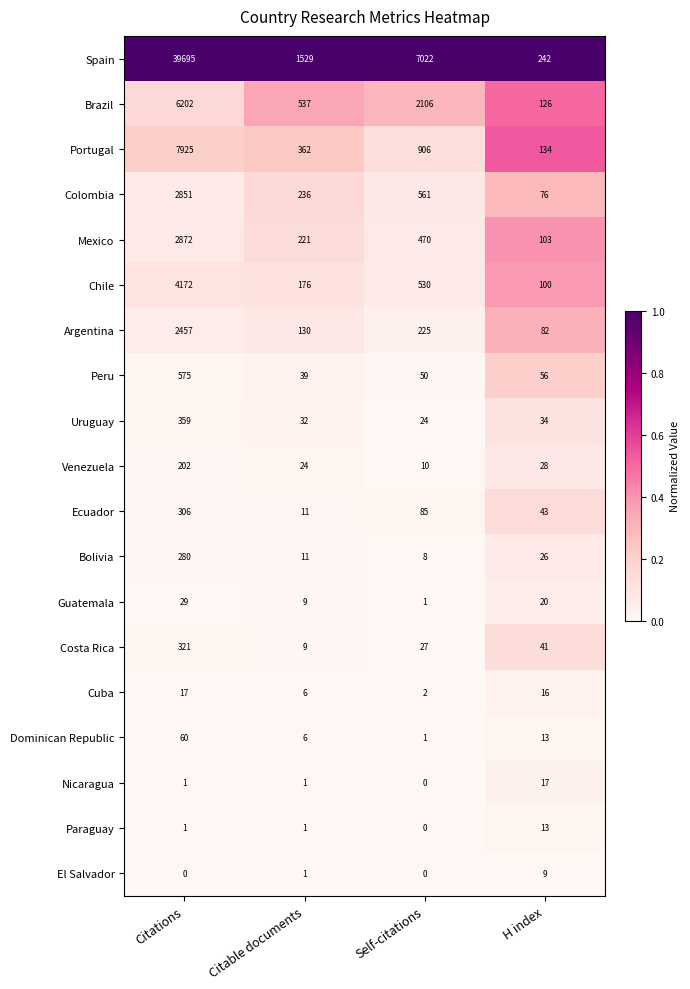

What is the difference between the Ecuador values at H index and Self-citations?

42